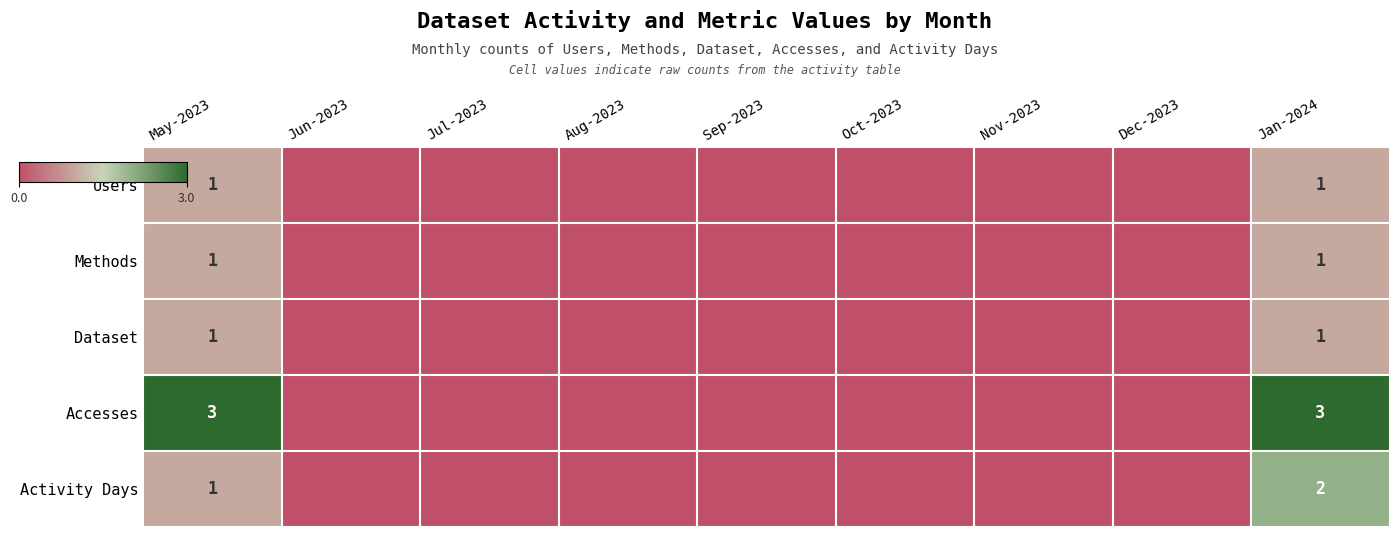

Is it true that Dataset equals 1 at Sep-2023?

False